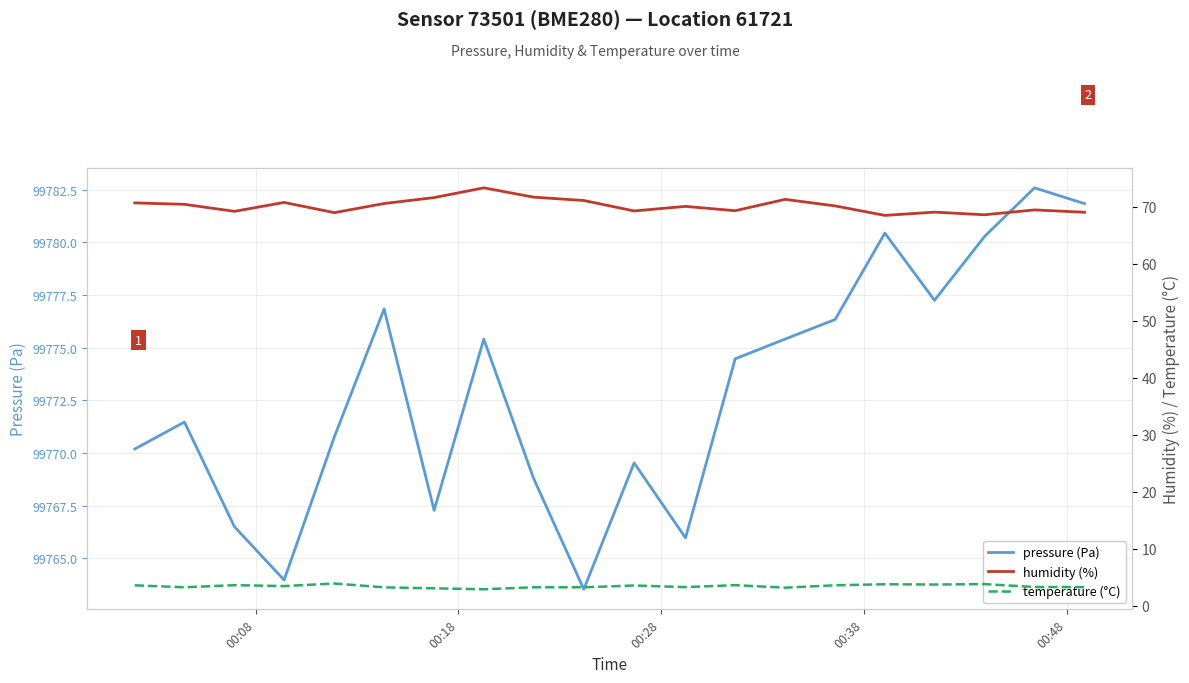

What is the highest value of the pressure (Pa) series?

99782.6